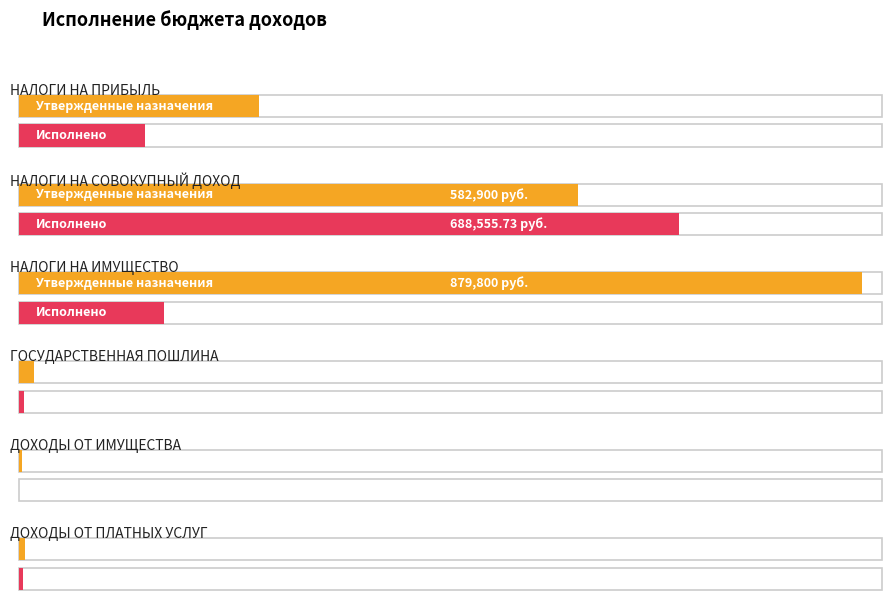

Rank the categories by Исполнено value from lowest to highest.

ДОХОДЫ ОТ ИМУЩЕСТВА, ДОХОДЫ ОТ ПЛАТНЫХ УСЛУГ, ГОСУДАРСТВЕННАЯ ПОШЛИНА, НАЛОГИ НА ПРИБЫЛЬ, НАЛОГИ НА ИМУЩЕСТВО, НАЛОГИ НА СОВОКУПНЫЙ ДОХОД